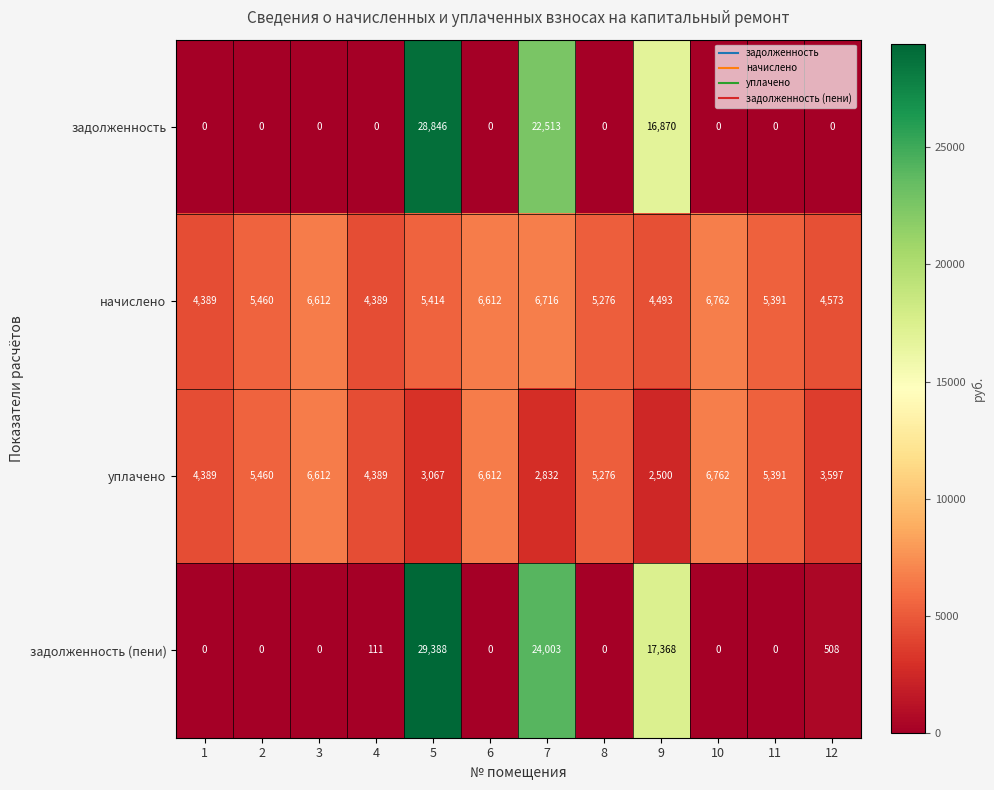

What is the difference between the maximum and minimum values in the уплачено series?

4262